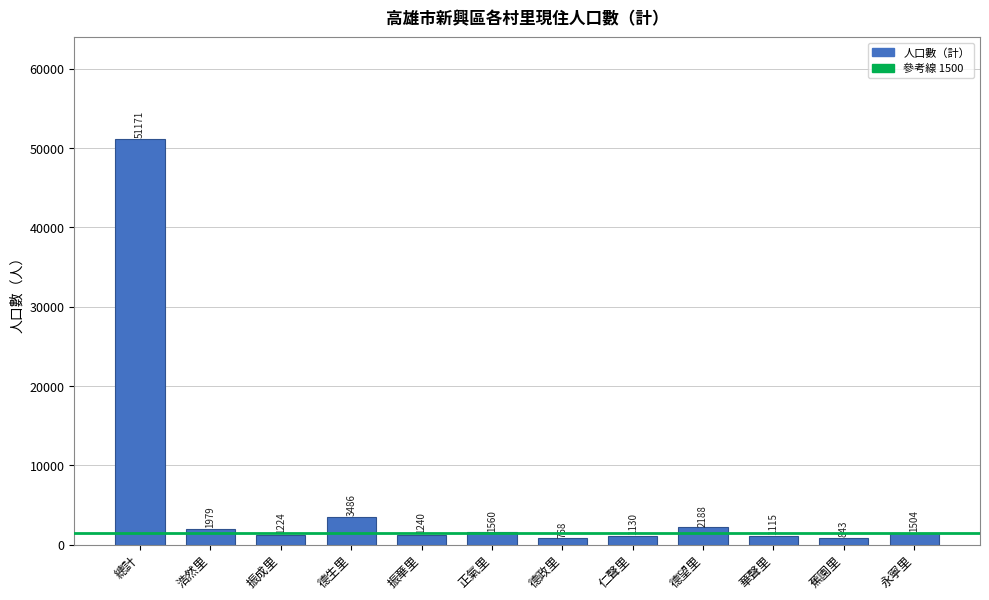

Reading right to left, extract all data points from this chart.

永寧里=1504	蕉園里=843	華聲里=1115	德望里=2188	仁聲里=1130	德政里=768	正氣里=1560	振華里=1240	德生里=3486	振成里=1224	浩然里=1979	總計=51171